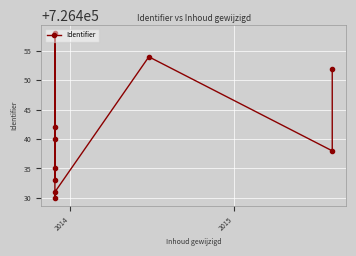

Is this an area chart (filled region under the line)?

No